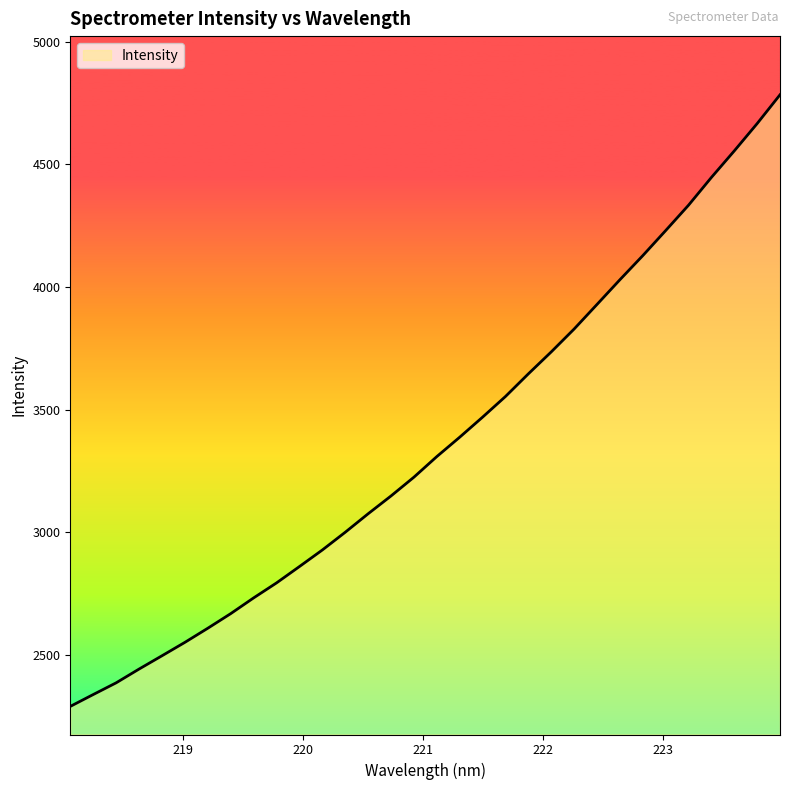

What is the greatest value displayed?

4783.0